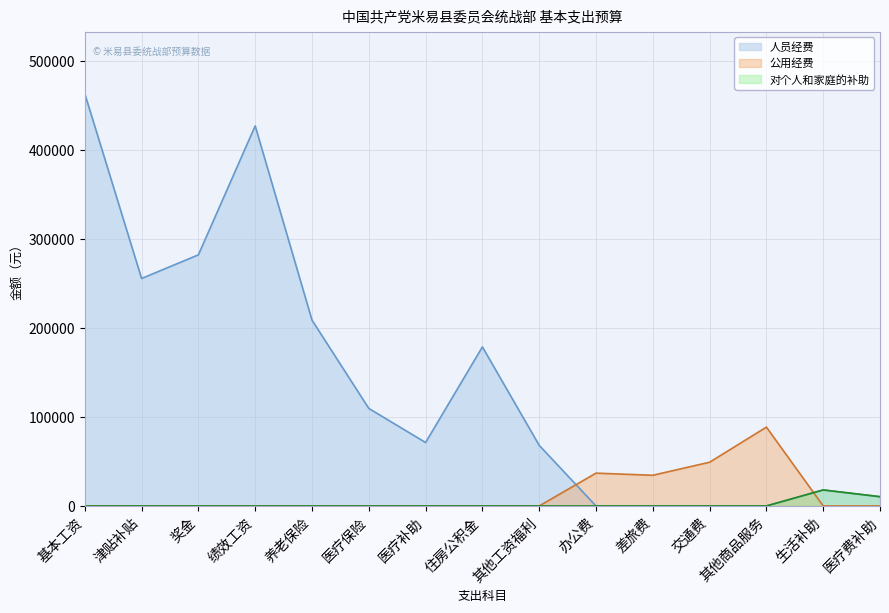

Is it true that the value at 其他交通费用 is 32165.6?

False